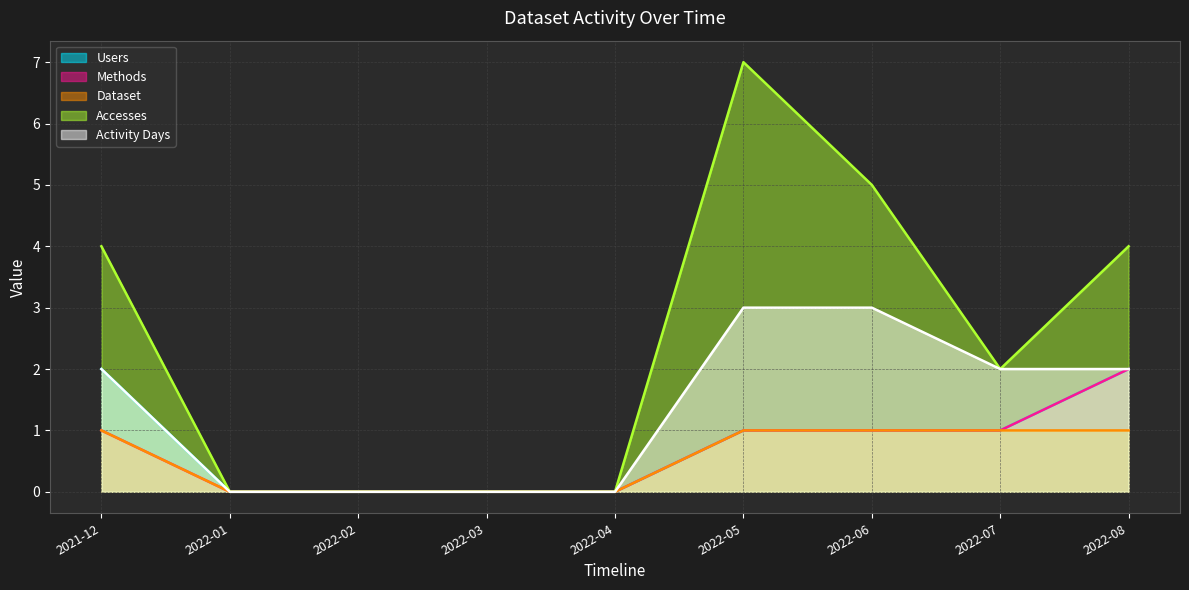

True or false: Accesses and Dataset cross at least once.

False